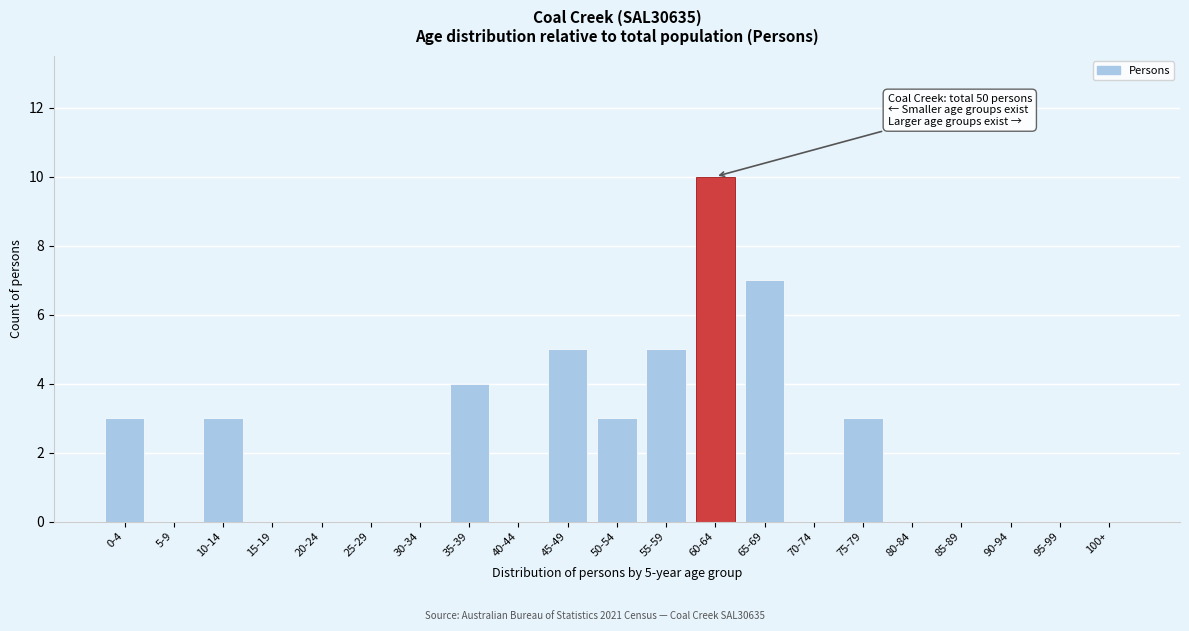

Reading left to right, extract all data points from this chart.

0-4=3	5-9=0	10-14=3	15-19=0	20-24=0	25-29=0	30-34=0	35-39=4	40-44=0	45-49=5	50-54=3	55-59=5	60-64=10	65-69=7	70-74=0	75-79=3	80-84=0	85-89=0	90-94=0	95-99=0	100+=0